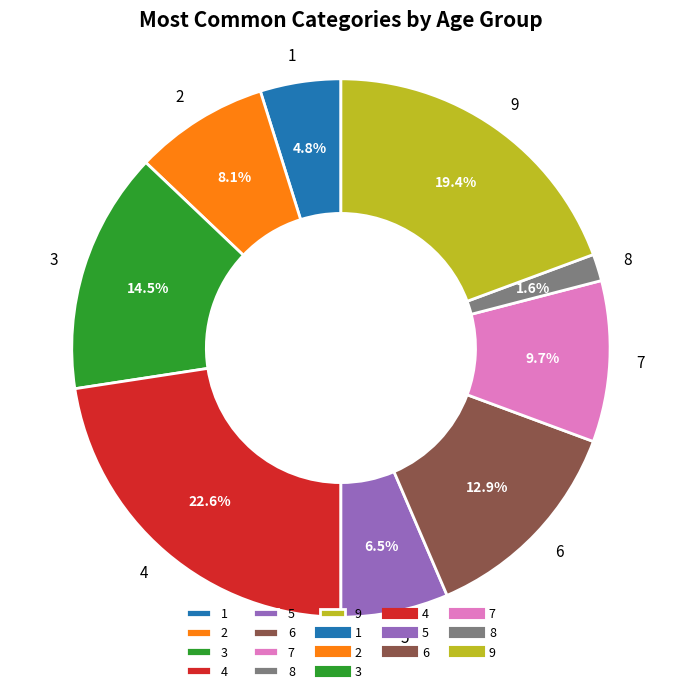

Count the number of slices in the pie.

9